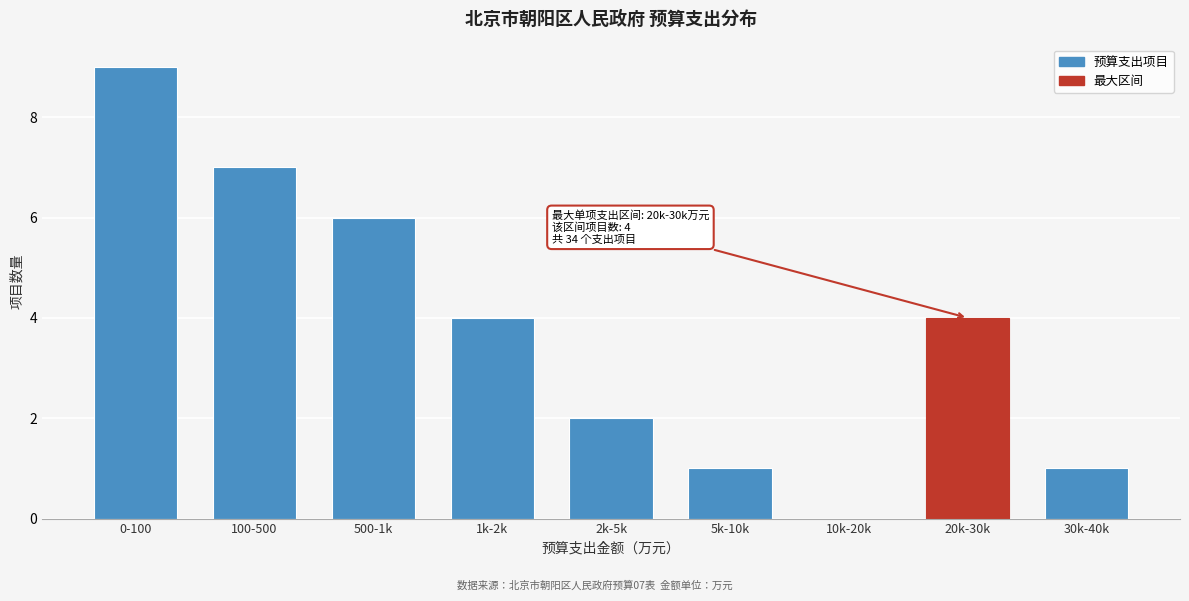

Reading left to right, list all the values displayed in this chart.

0-100=9	100-500=7	500-1k=6	1k-2k=4	2k-5k=2	5k-10k=1	10k-20k=0	20k-30k=4	30k-40k=1